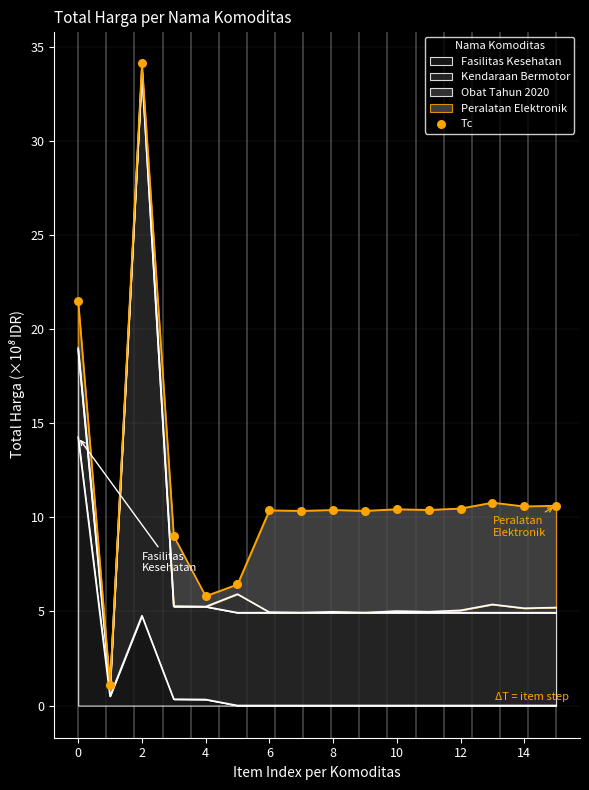

The Fasilitas Kesehatan series shows 25.6 at 0. True or false?

False